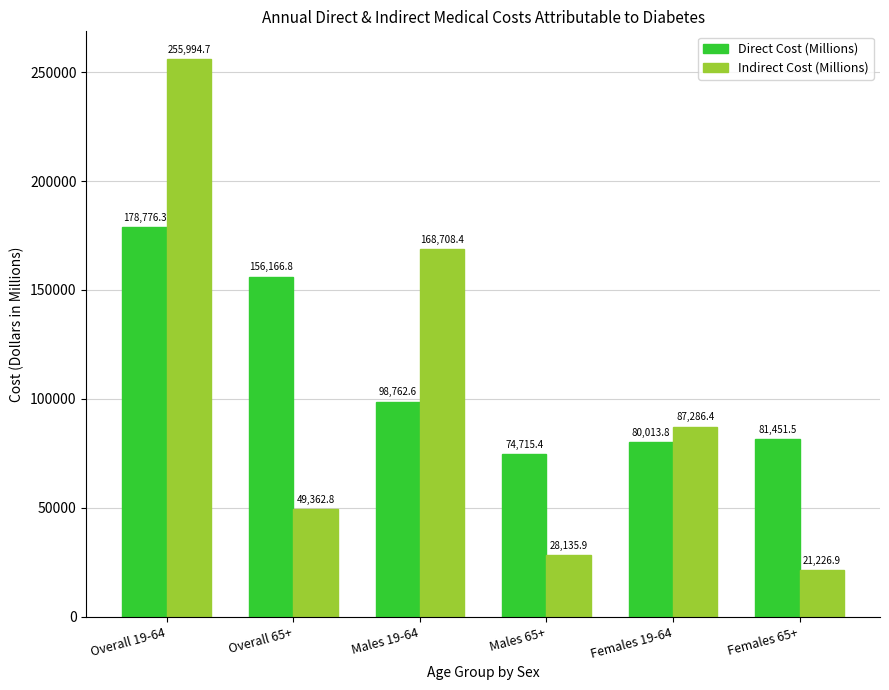

List the series in order of their peak value, lowest first.

Direct Cost (Millions), Indirect Cost (Millions)